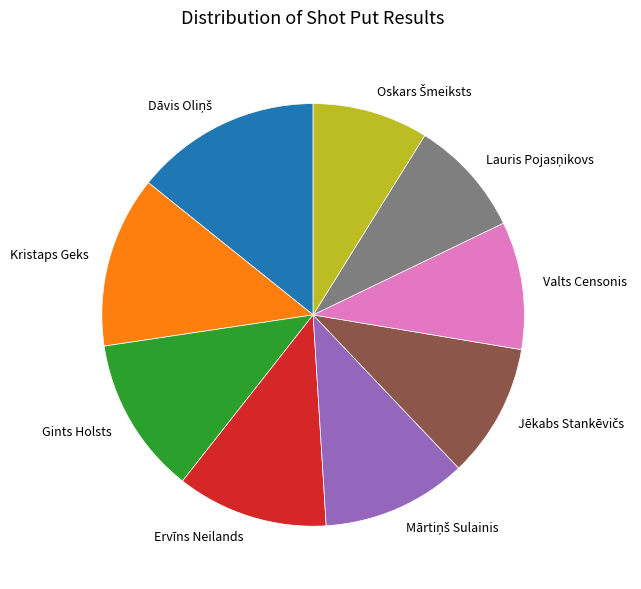

Is it true that Valts Censonis is 2% of the pie?

False